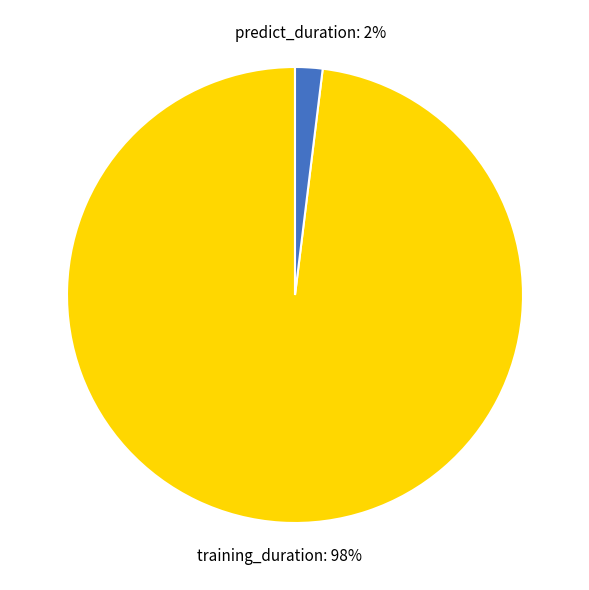

Count the number of slices in the pie.

2